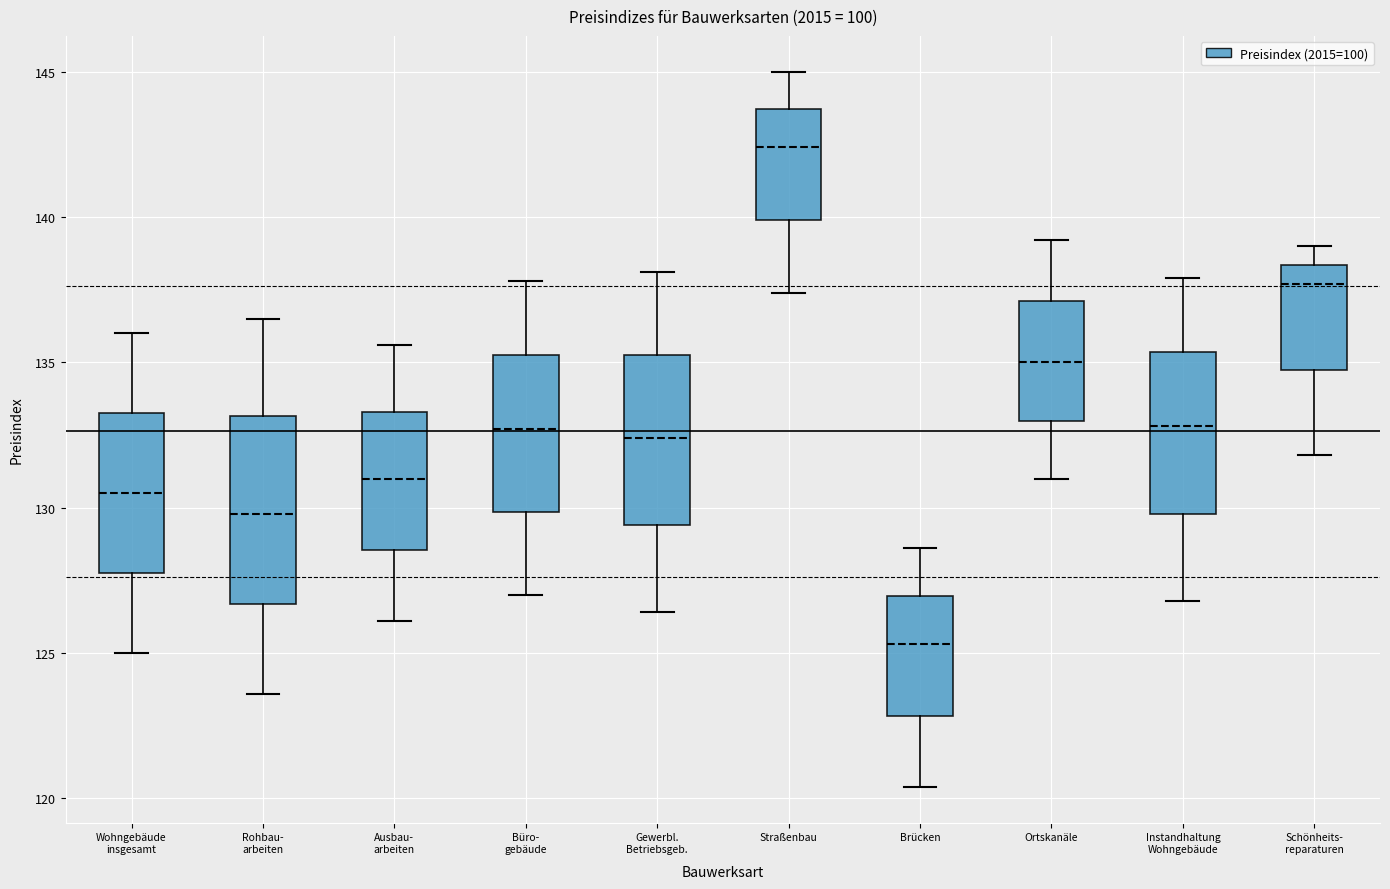

Reading left to right, read every box against the y-axis: the position of its median line, the range the box covers, and the ends of its whiskers. The values are not printed on the chart, so give them approximately, as read against the axis.

Wohngebäude insgesamt: median 130.5, box 128.0 to 133.5, whiskers 125.0 to 136.0
Rohbau- arbeiten: median 130.0, box 126.5 to 133.0, whiskers 123.5 to 136.5
Ausbau- arbeiten: median 131.0, box 128.5 to 133.5, whiskers 126.0 to 135.5
Büro- gebäude: median 132.5, box 130.0 to 135.5, whiskers 127.0 to 138.0
Gewerbl. Betriebsgeb.: median 132.5, box 129.5 to 135.5, whiskers 126.5 to 138.0
Straßenbau: median 142.5, box 140.0 to 143.5, whiskers 137.5 to 145.0
Brücken: median 125.5, box 123.0 to 127.0, whiskers 120.5 to 128.5
Ortskanäle: median 135.0, box 133.0 to 137.0, whiskers 131.0 to 139.0
Instandhaltung Wohngebäude: median 133.0, box 130.0 to 135.5, whiskers 127.0 to 138.0
Schönheits- reparaturen: median 137.5, box 135.0 to 138.5, whiskers 132.0 to 139.0